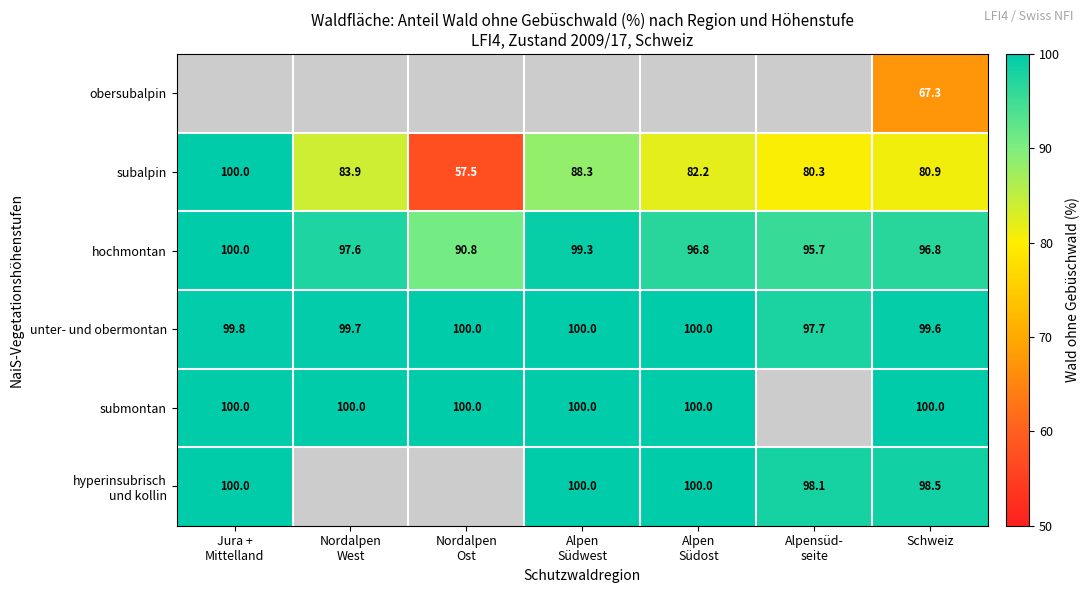

How many values in the hochmontan series exceed 96?

5